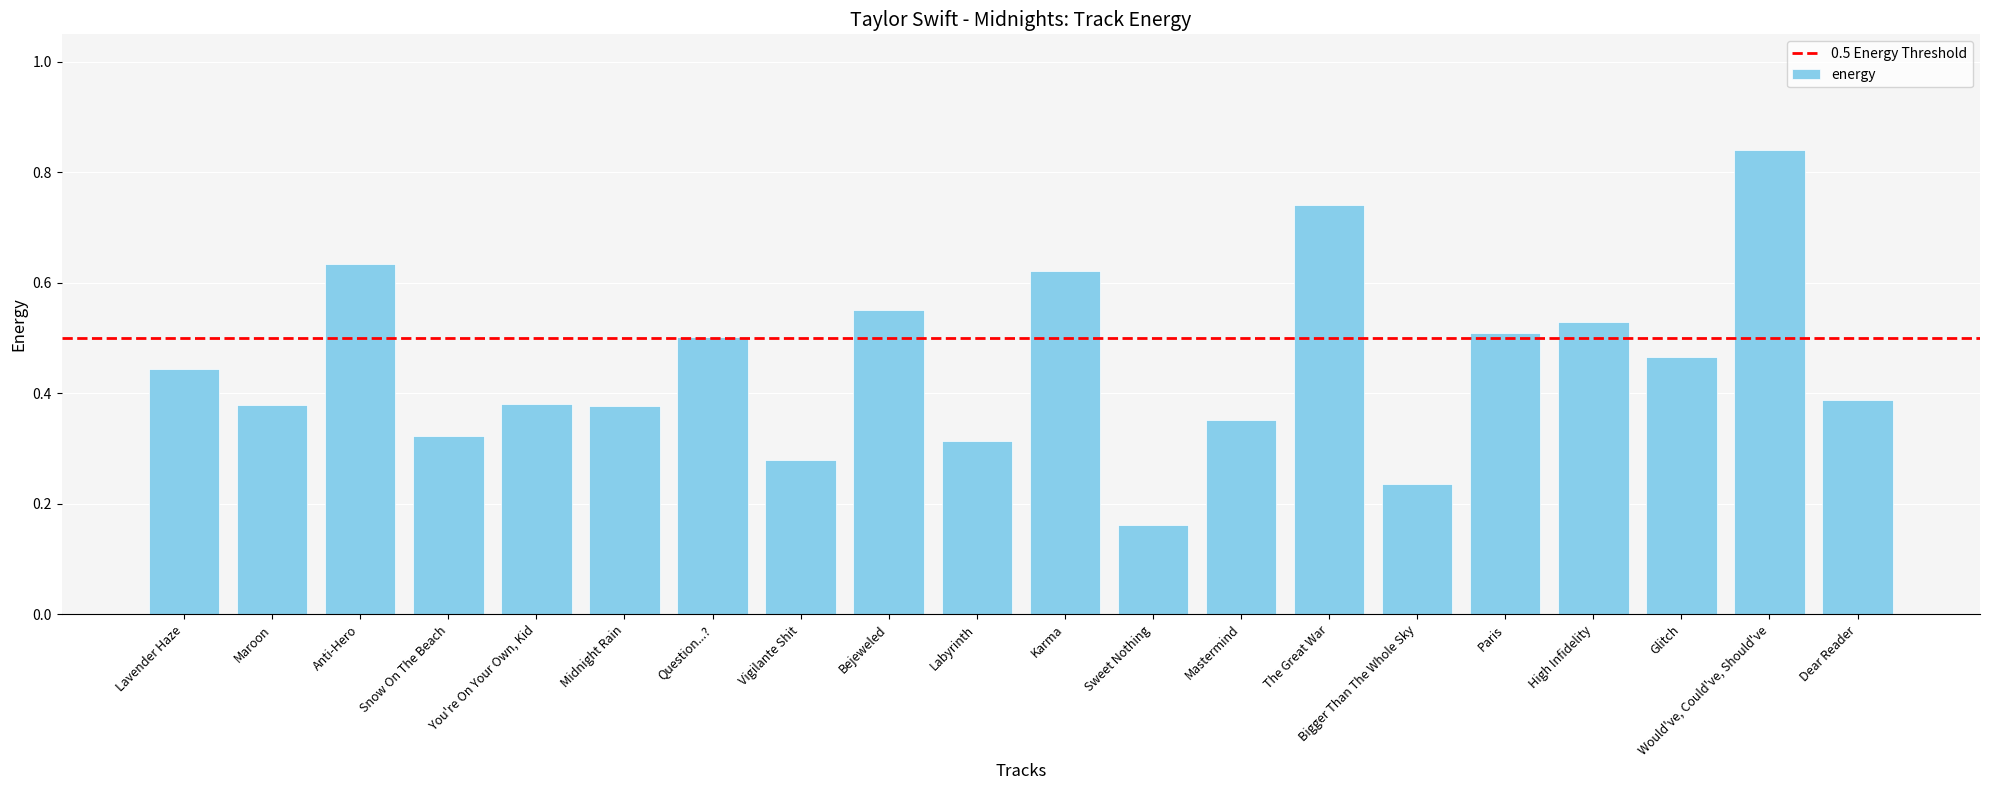

List the labels in order of value, largest first.

Would've, Could've, Should've, The Great War, Anti-Hero, Karma, Bejeweled, High Infidelity, Paris, Question...?, Glitch, Lavender Haze, Dear Reader, You're On Your Own, Kid, Maroon, Midnight Rain, Mastermind, Snow On The Beach, Labyrinth, Vigilante Shit, Bigger Than The Whole Sky, Sweet Nothing